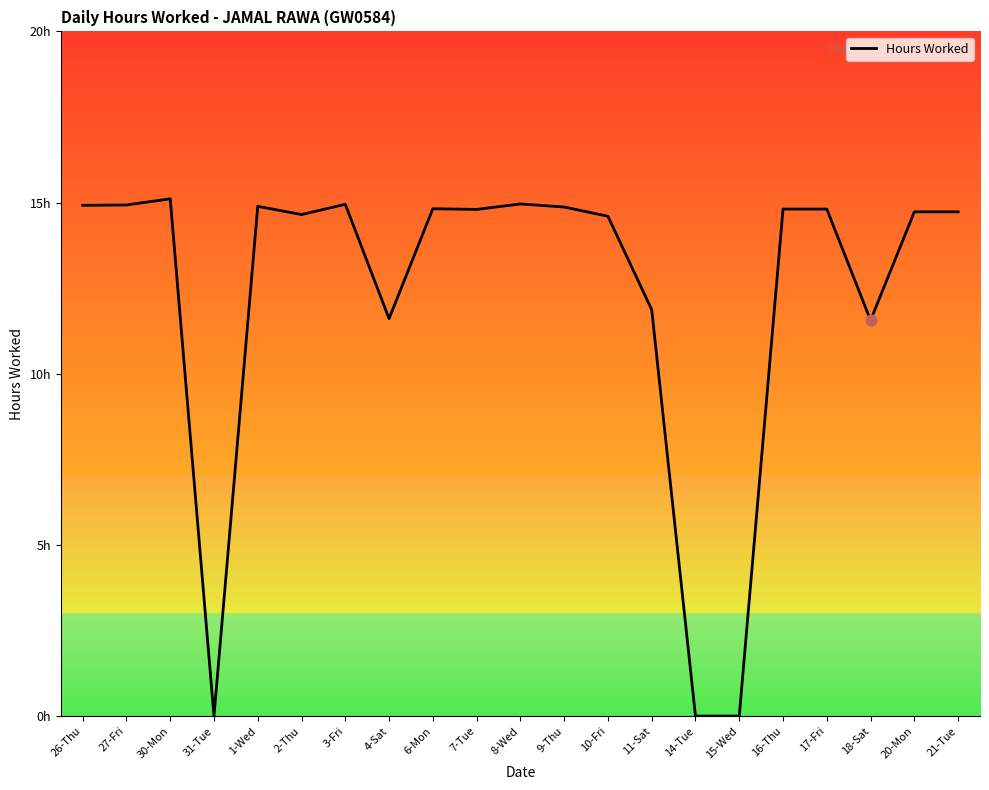

Between 18-Sat and 26-Thu, which is larger?

26-Thu